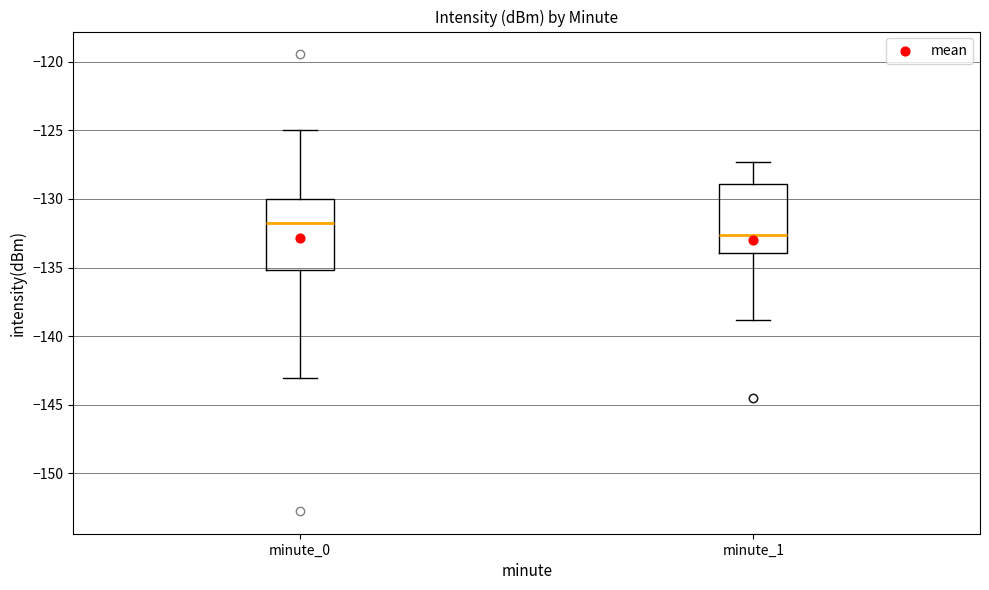

Which box's median line is the highest?

minute_0